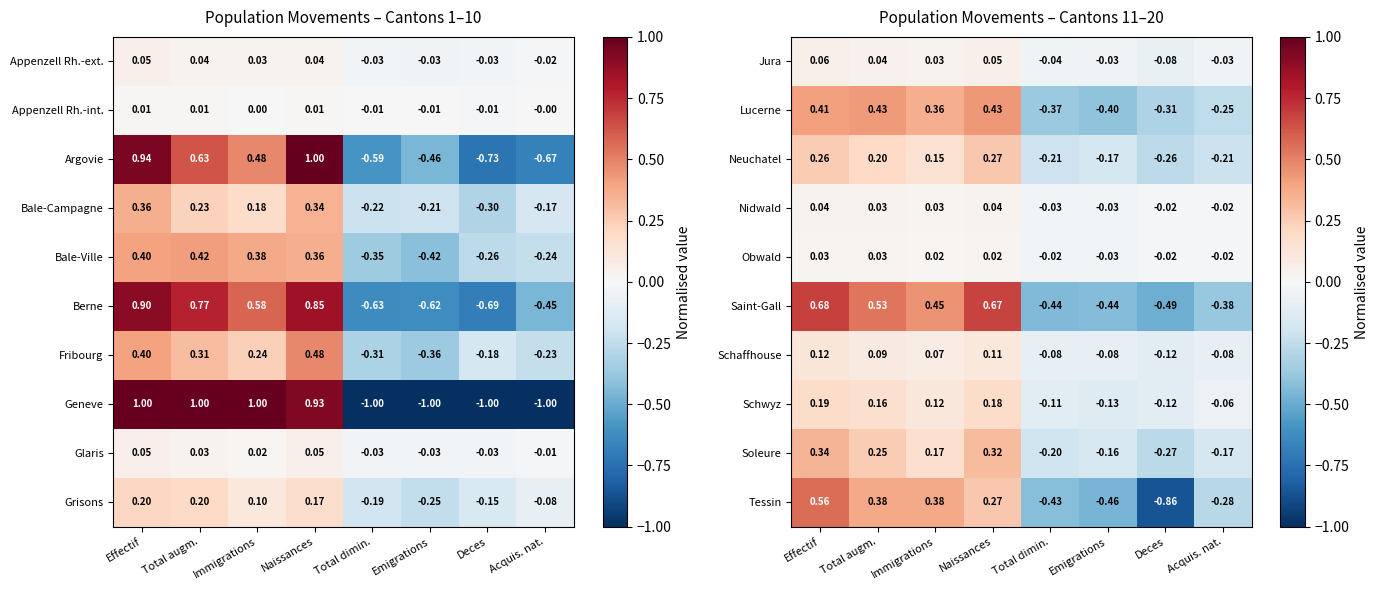

At which label does Saint-Gall first exceed 0?

Effectif